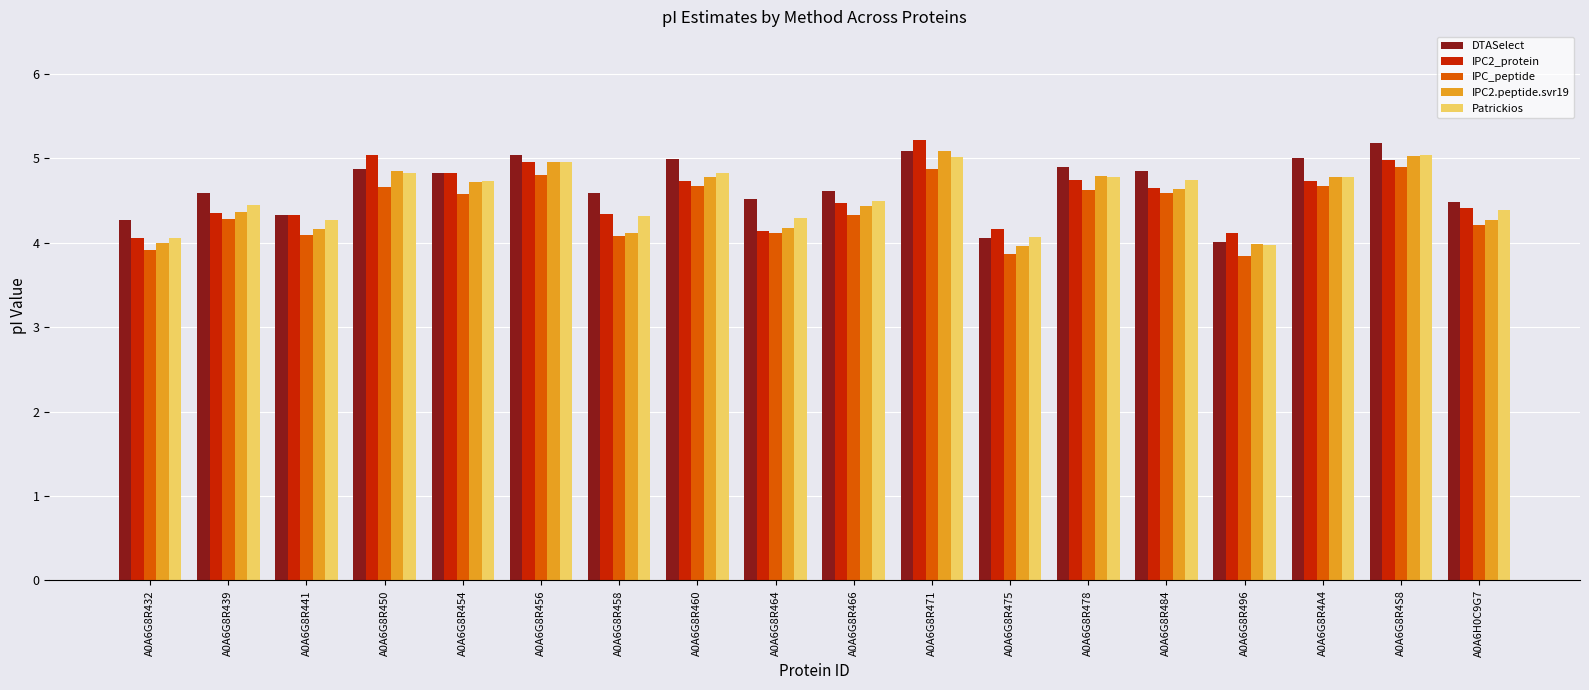

How many groups of bars are there?

18